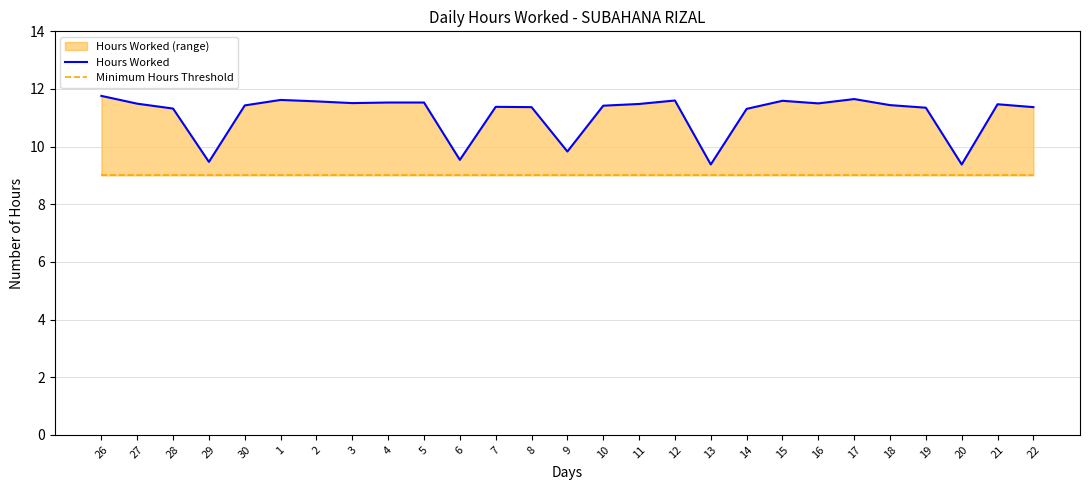

At how many categories does at least one series exceed 9?

27